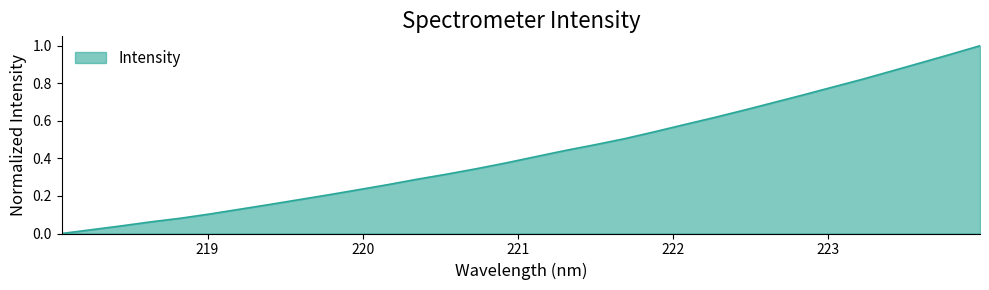

Count the number of data series in this chart.

1